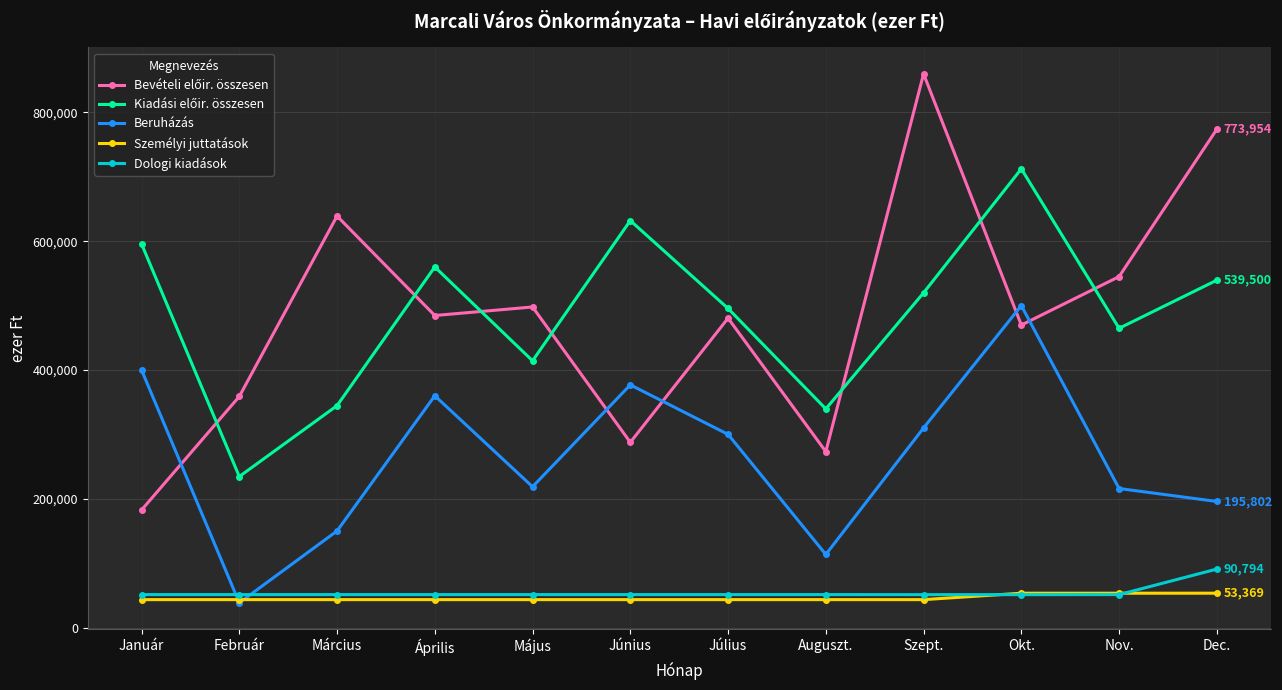

Where do Dologi kiadások and Személyi juttatások first cross each other?

Szept. and Okt.